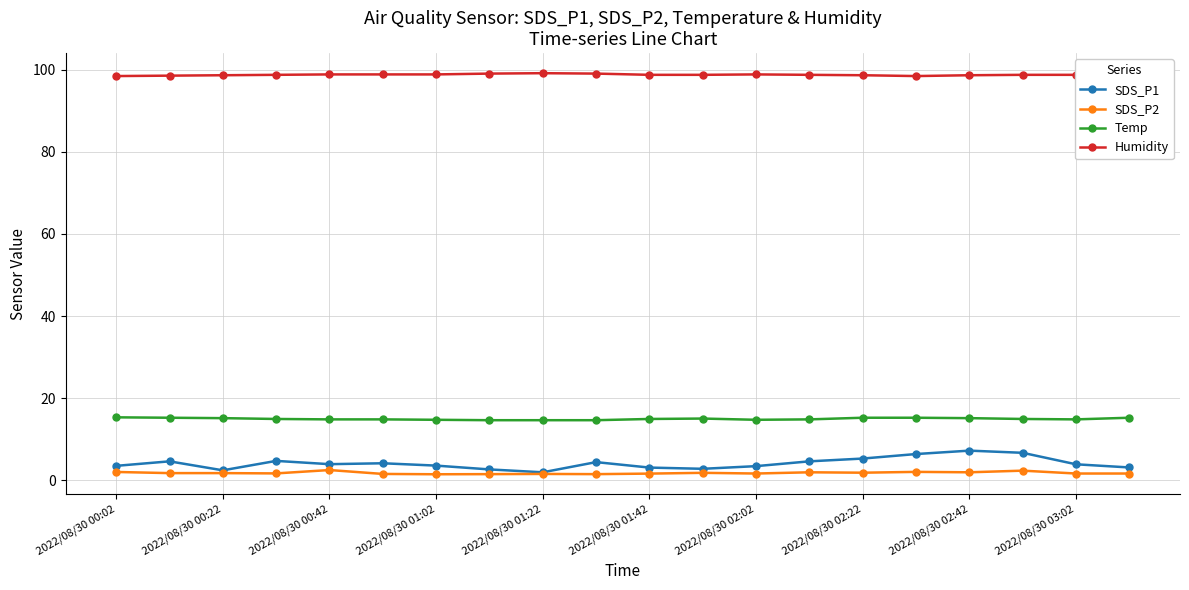

Which series has the largest total across all categories?

Humidity